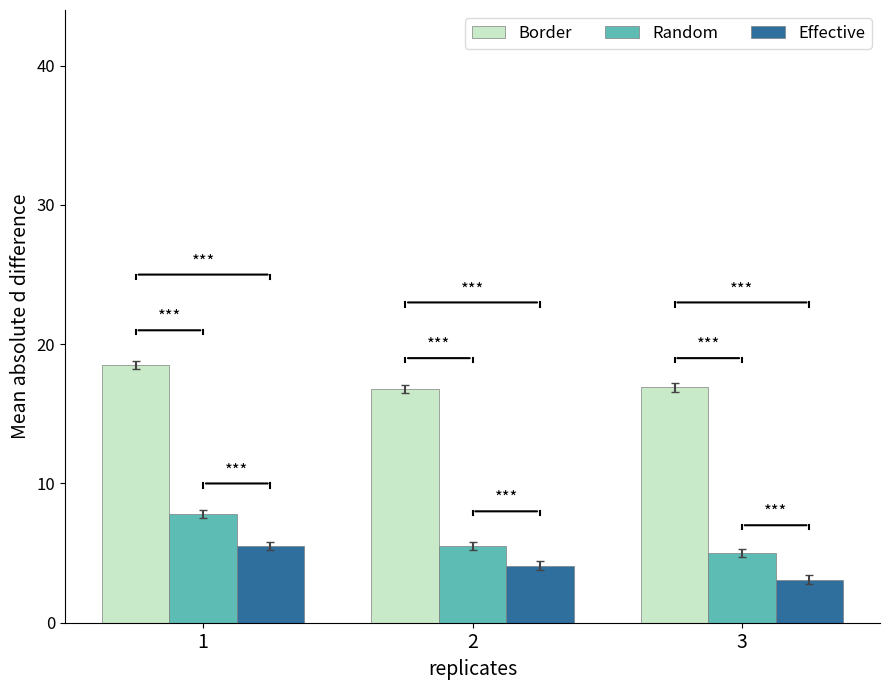

Between 1 and 2, which series saw the biggest shift?

Random